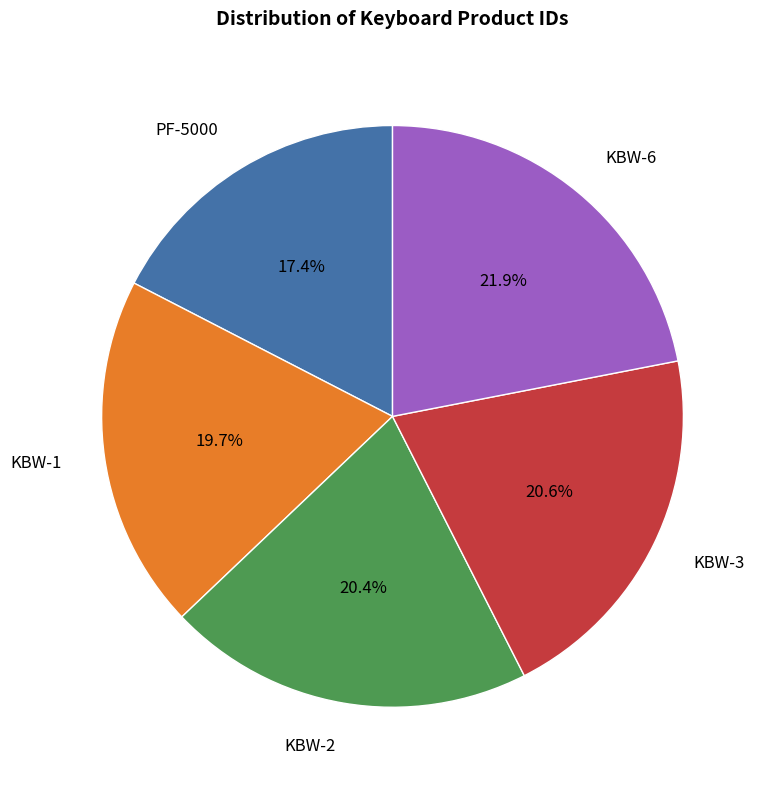

What percentage is the KBW-2 slice, to the nearest percent?

20%